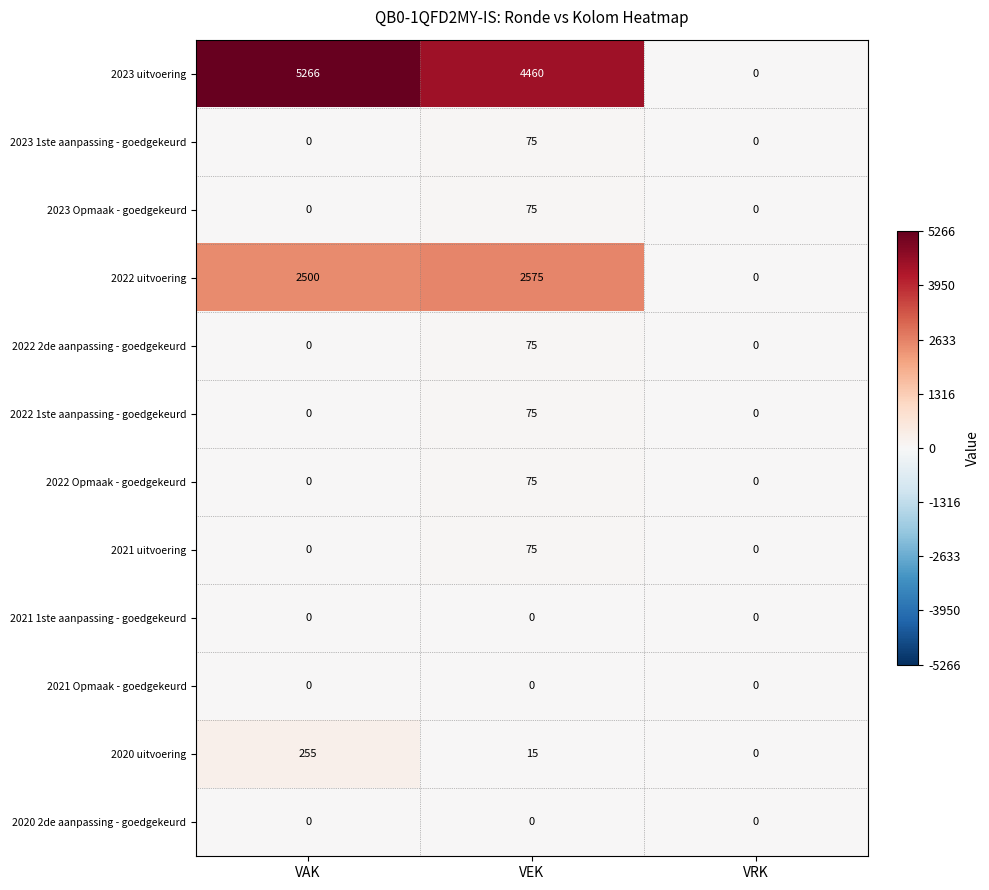

What is the maximum value shown in the chart?

5266